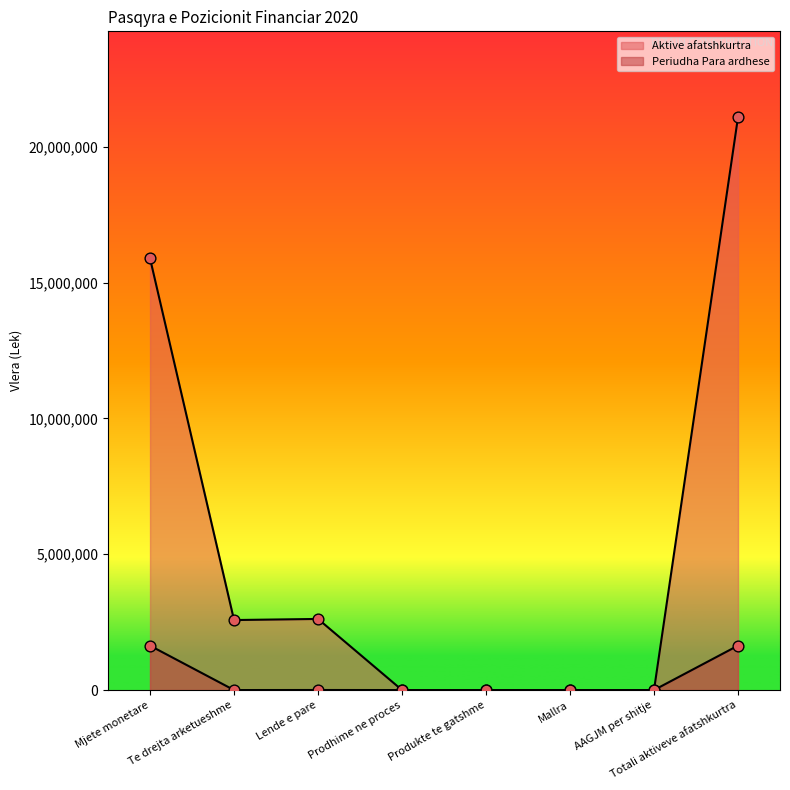

Which series contains the highest Y value?

Aktive afatshkurtra